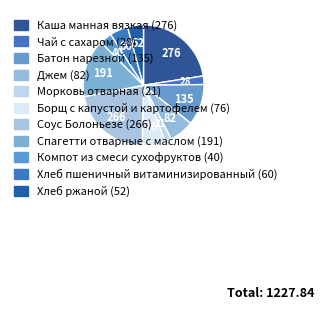

The Компот из смеси сухофруктов slice represents 1% of the pie. True or false?

False